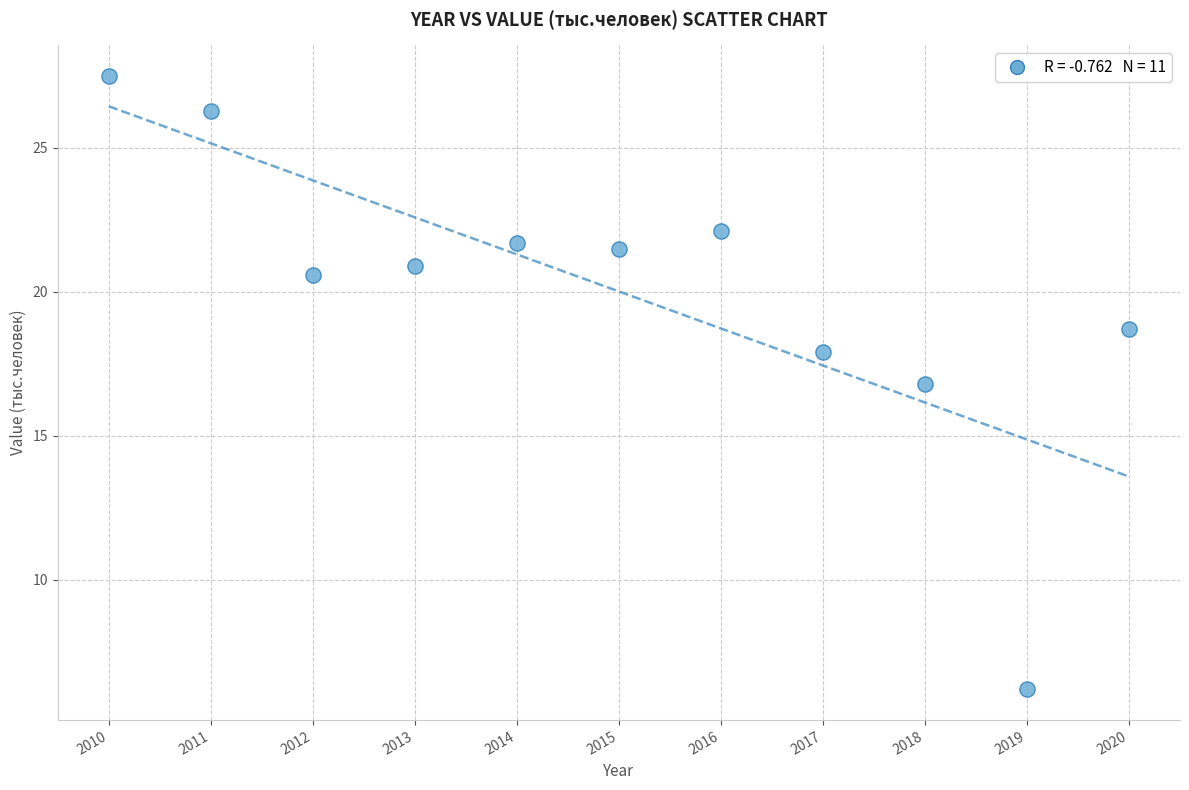

What Y value in the scatter plot is closest to 16?

16.8